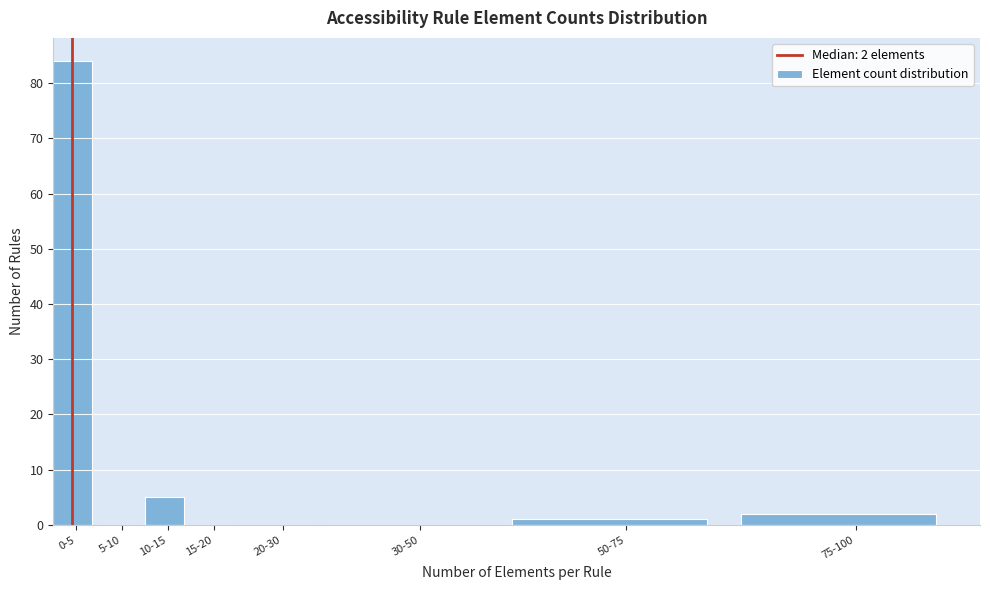

Reading left to right, transcribe all the data shown in this chart.

0-5=84	5-10=0	10-15=5	15-20=0	20-30=0	30-50=0	50-75=1	75-100=2